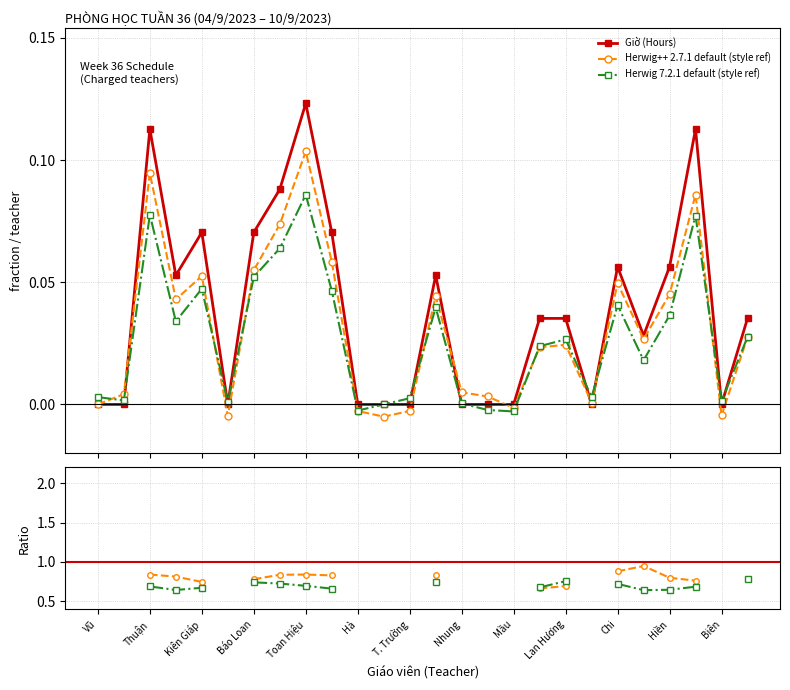

What position from the left is 15?

16